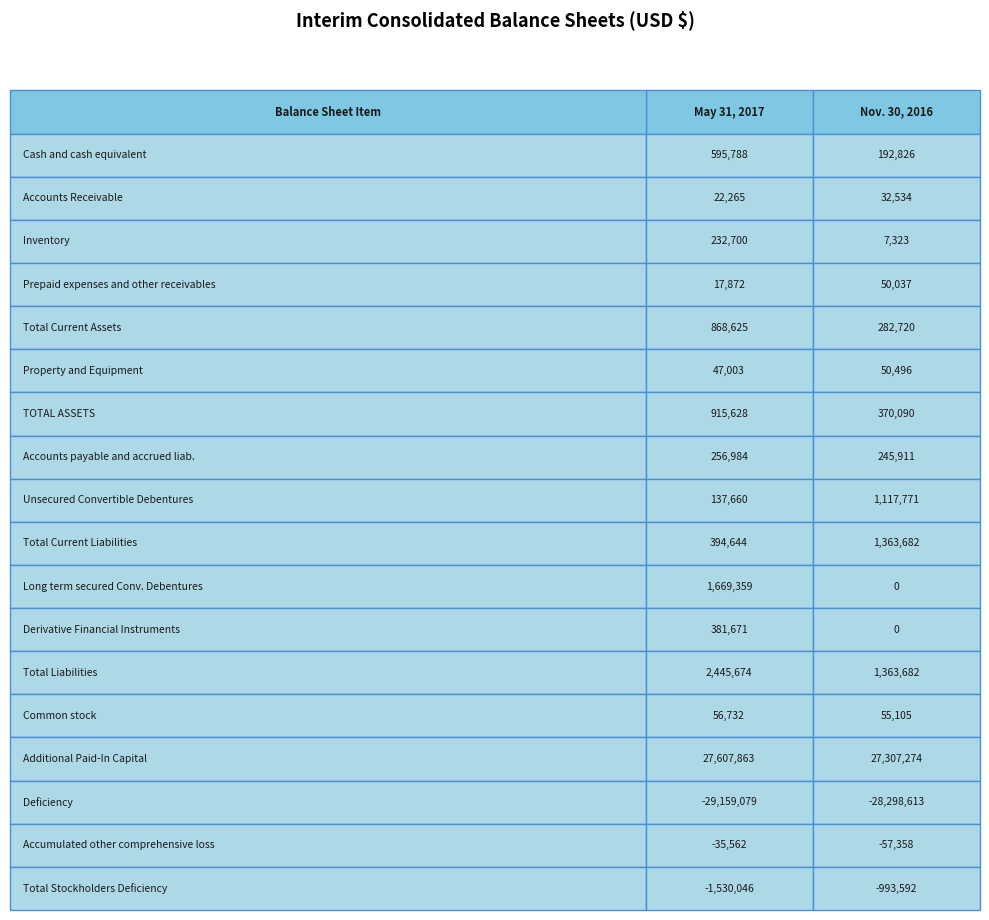

Is it true that Property and Equipment equals 24535 at 1?

False